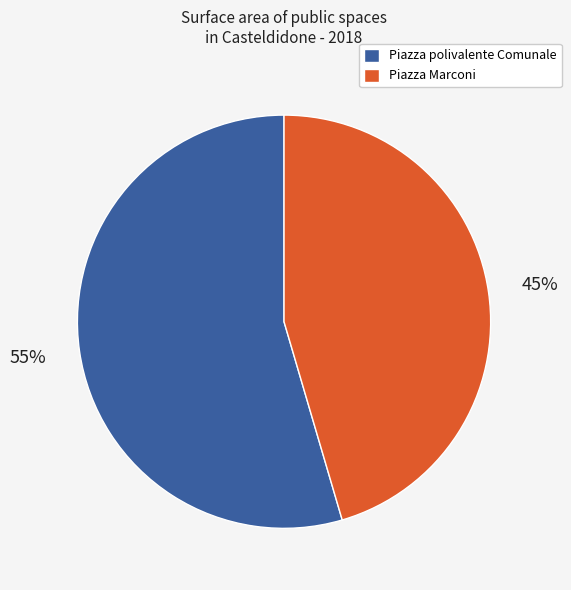

Is there a majority slice in this chart?

Yes